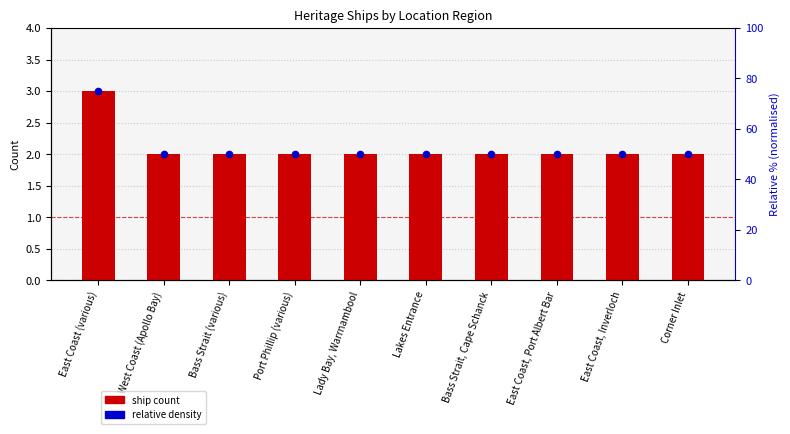

What are all the series names shown in the legend?

ship count, relative density